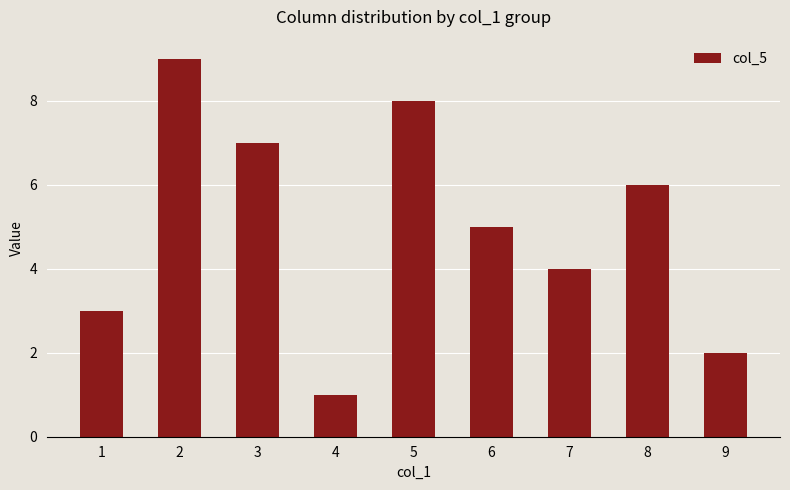

What is the value of the 3rd bar from the left?

7